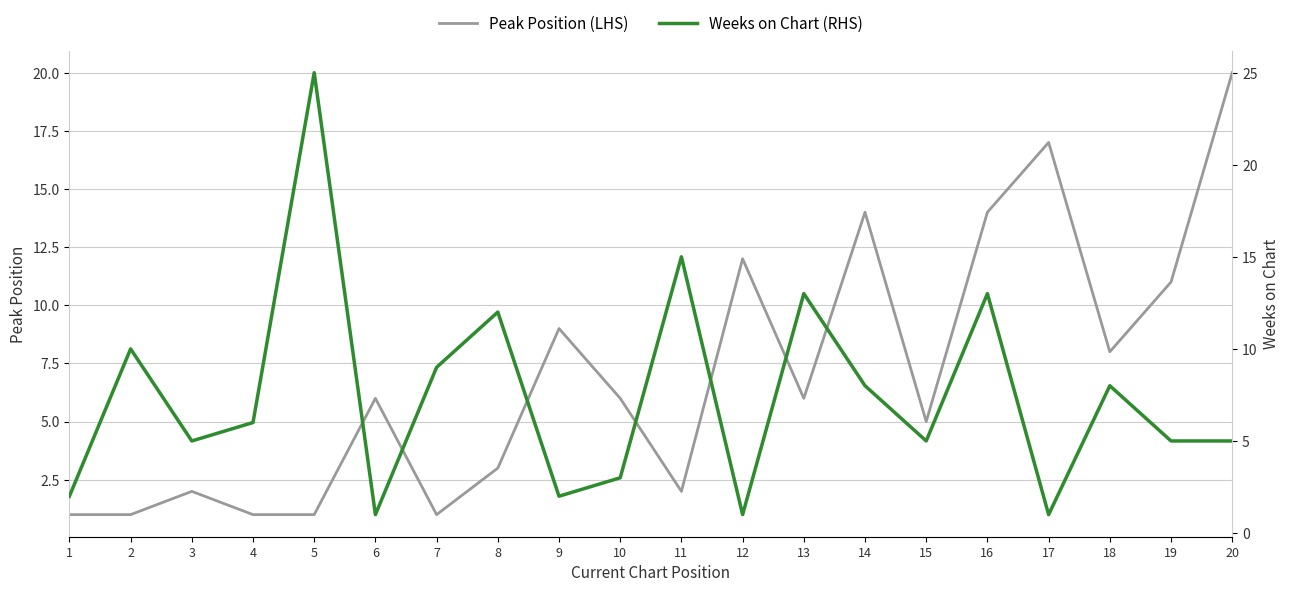

At which category is the sum across all series the highest?

16